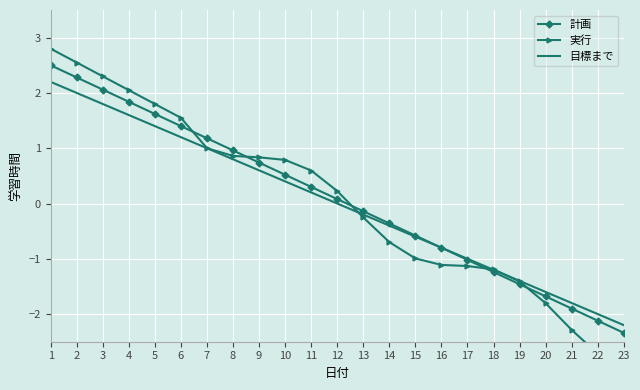

Which series changed the most between 12 and 15?

実行